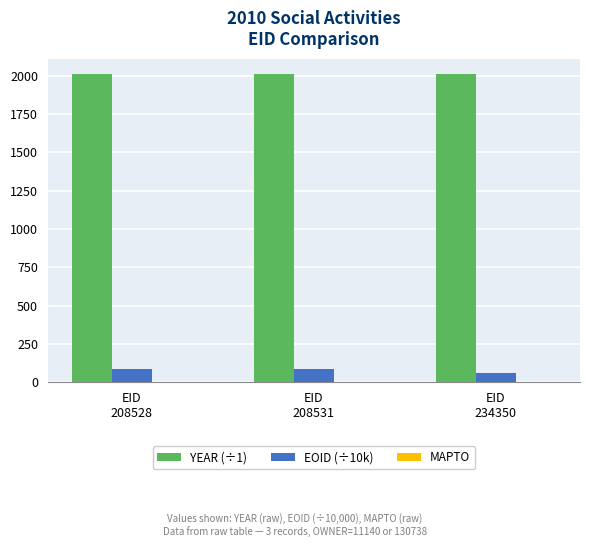

What is the minimum value shown in the chart?

60.3